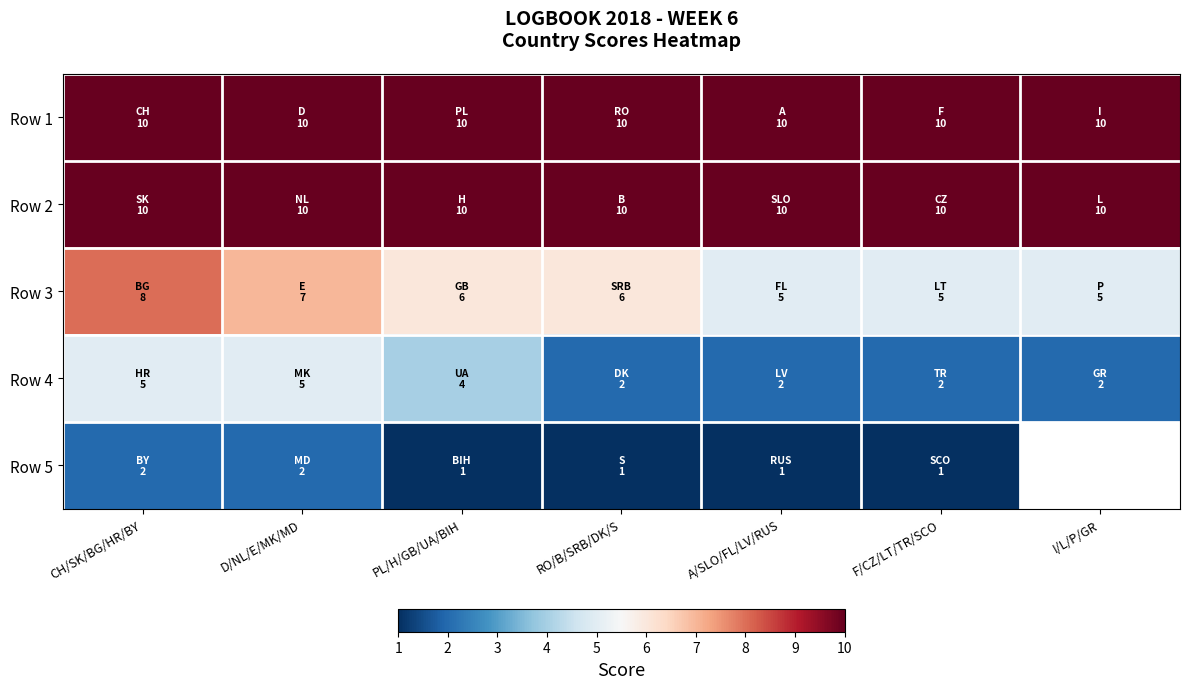

Is it true that Row 5 equals 1.0 at F/CZ/LT/TR/SCO?

True